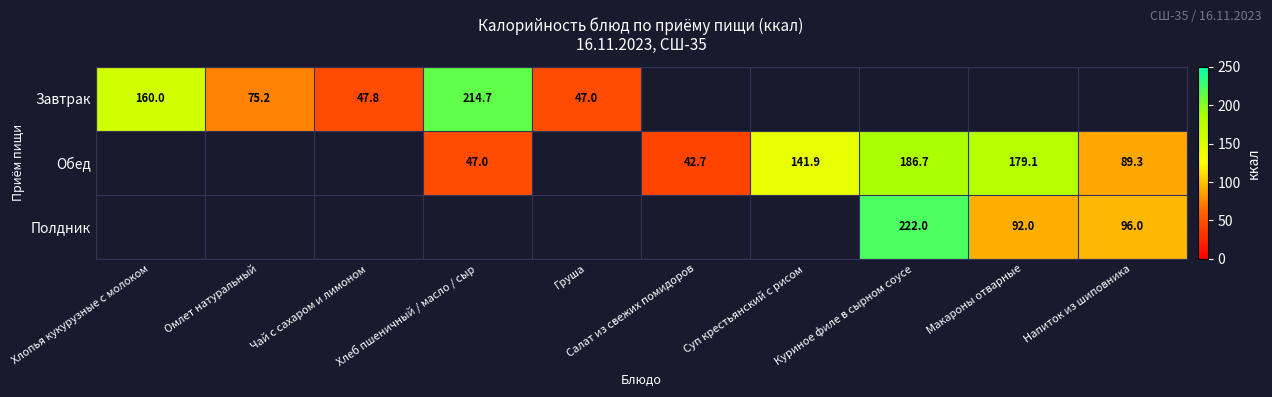

At how many categories does at least one series exceed 200?

2